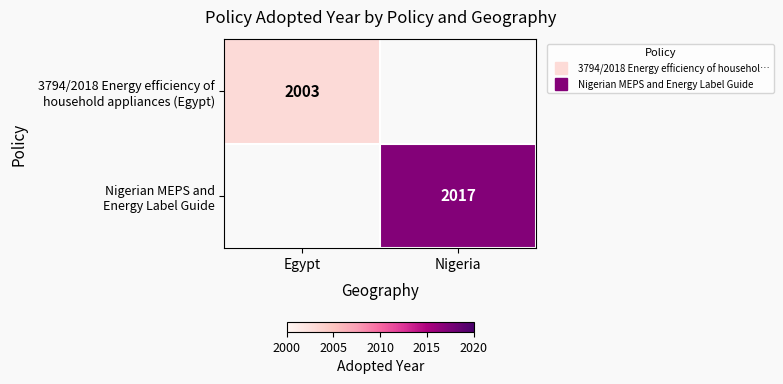

Which series has the widest spread of values?

3794/2018 Energy efficiency of household appliances (Egypt)